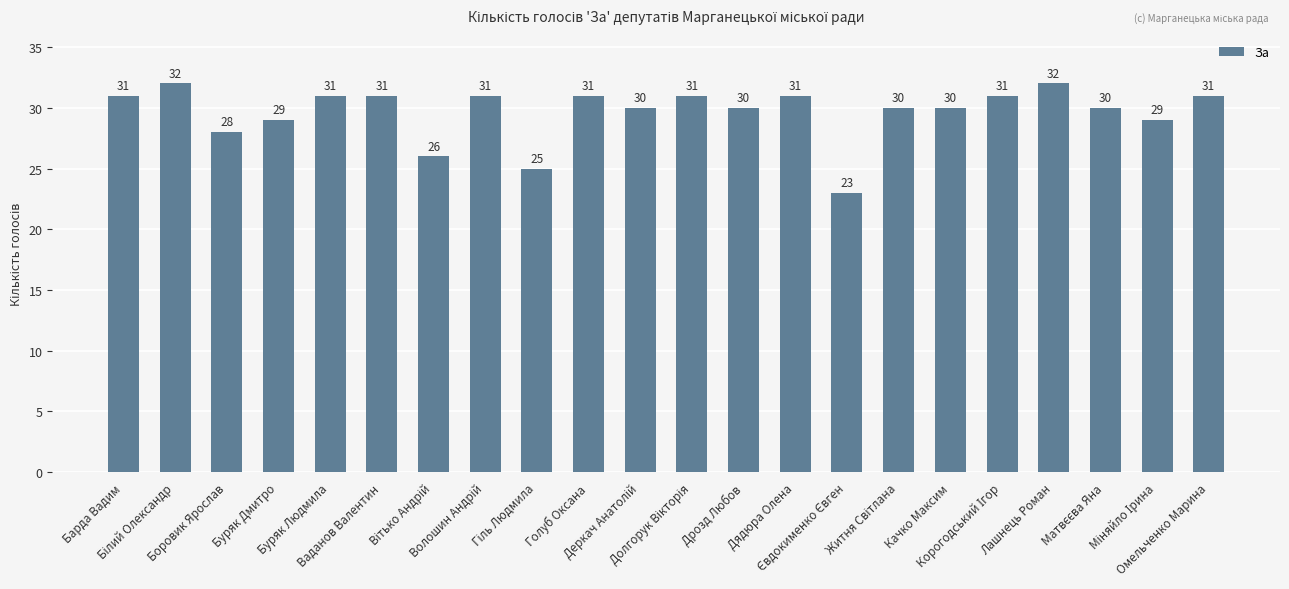

The value at Боровик Ярослав is 28. True or false?

True